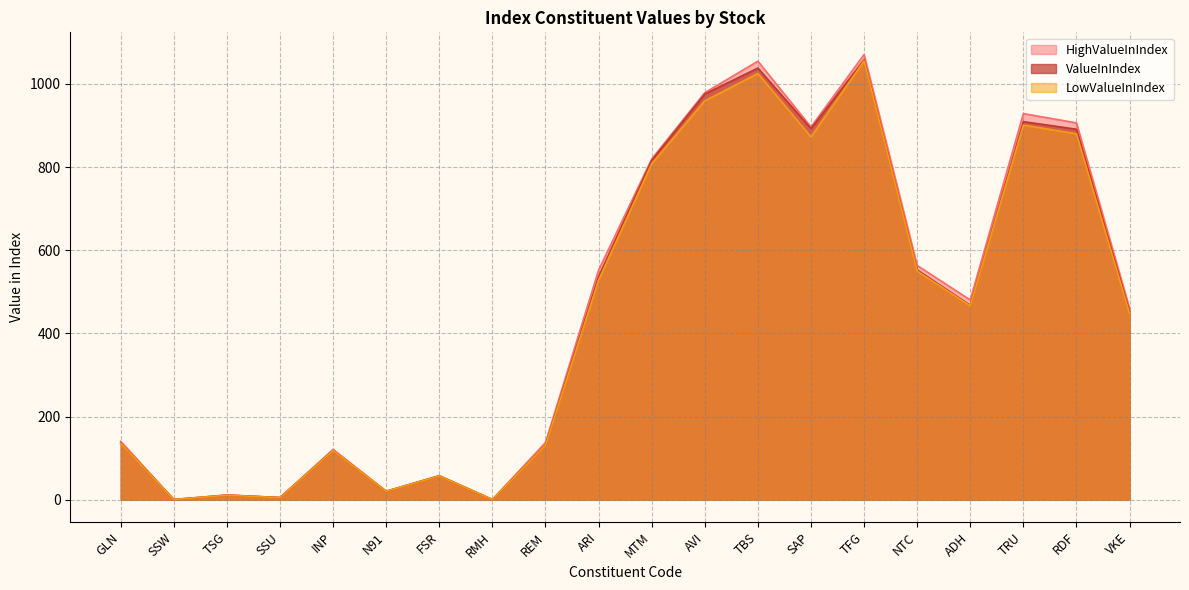

What are all the series names shown in the legend?

HighValueInIndex, ValueInIndex, LowValueInIndex